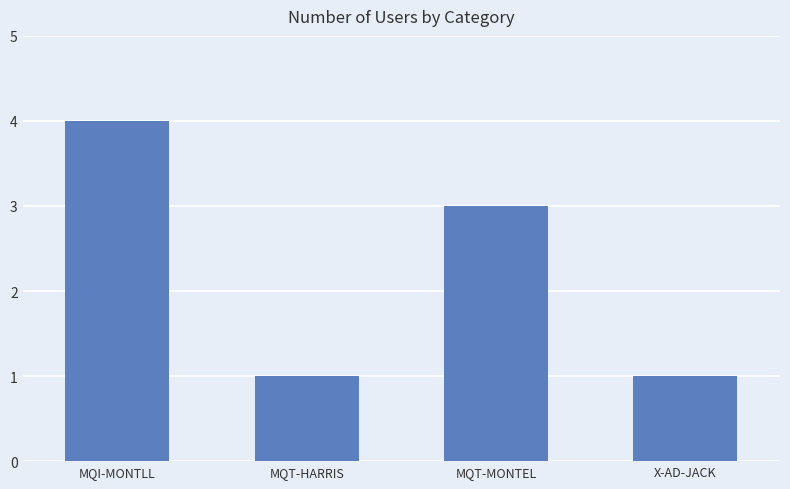

What is the label of the 1st bar from the right?

X-AD-JACK